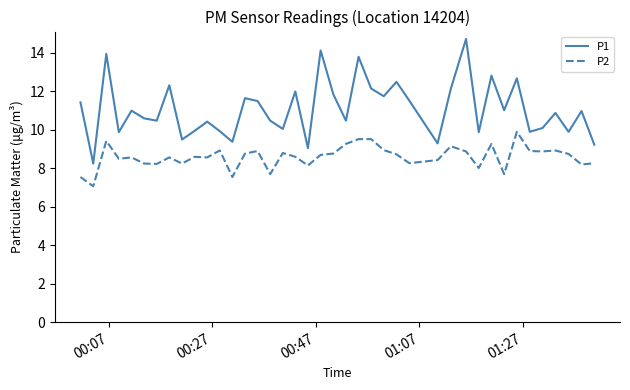

True or false: P2 has more than 2 points higher than both neighbors.

True